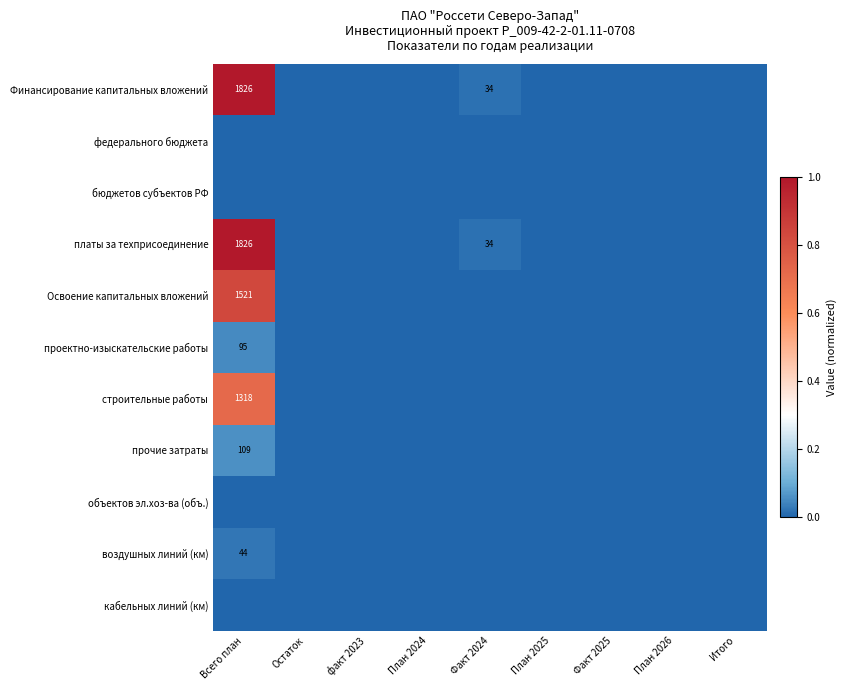

Is it true that воздушных линий (км) equals 44 at Всего план?

True